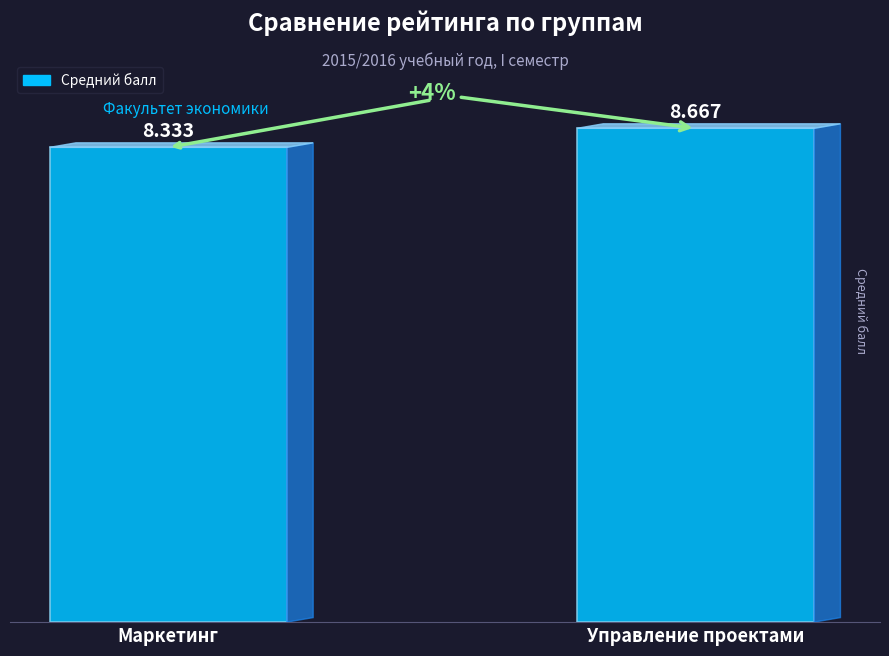

How many series are shown in this chart?

1